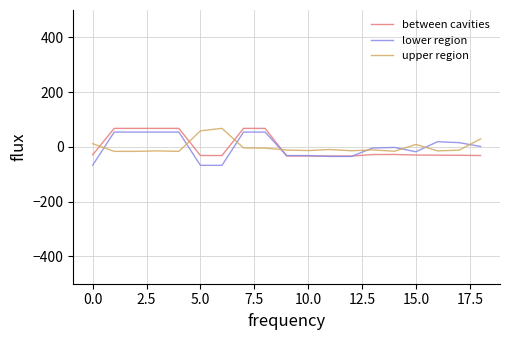

What are all the series names shown in the legend?

between cavities, lower region, upper region